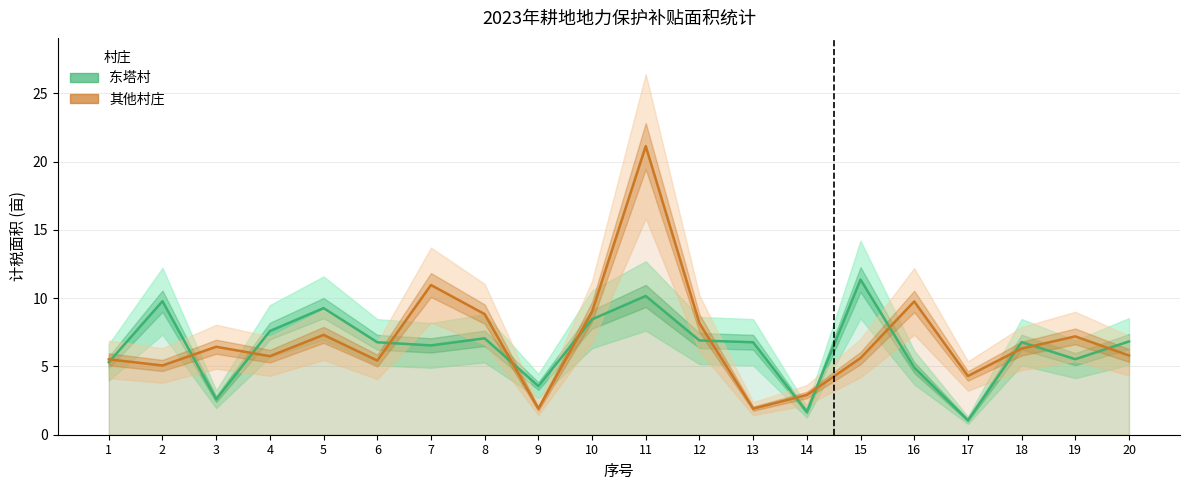

What is the difference between the second highest and second lowest values in the 东塔村 series?

8.5